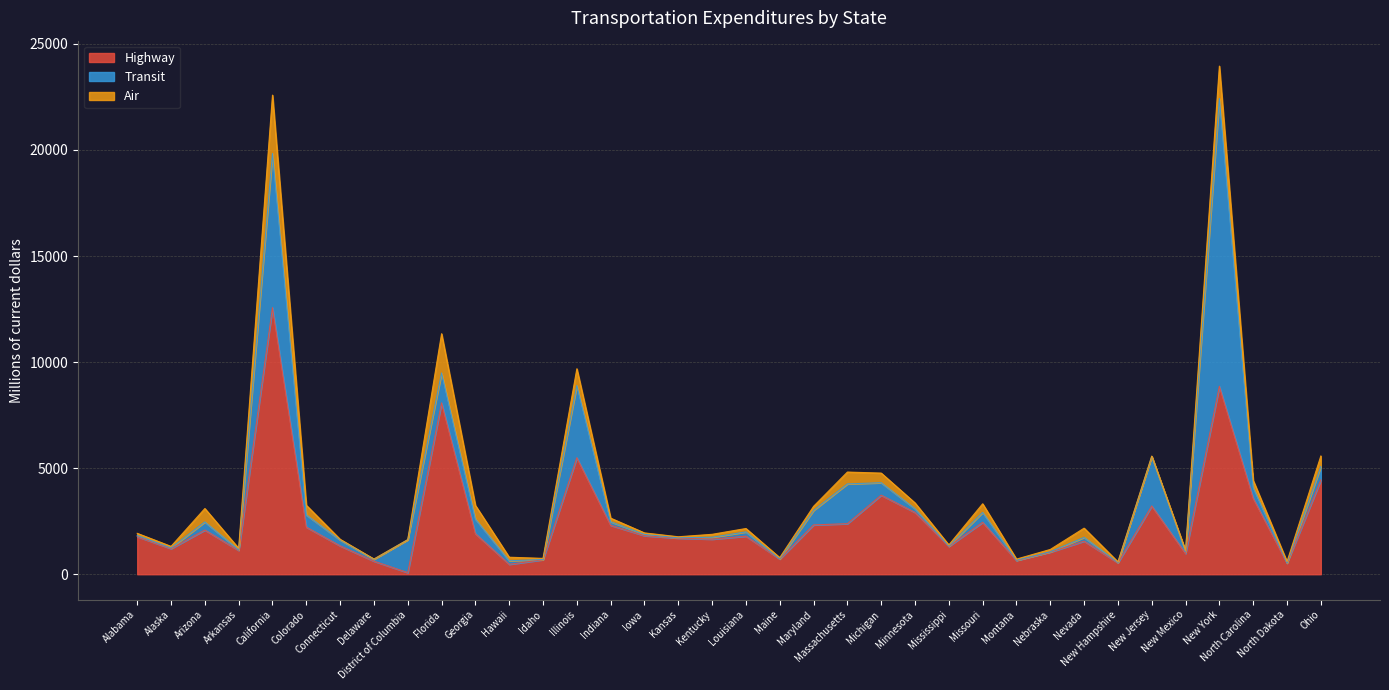

What position from the left is Maine?

20